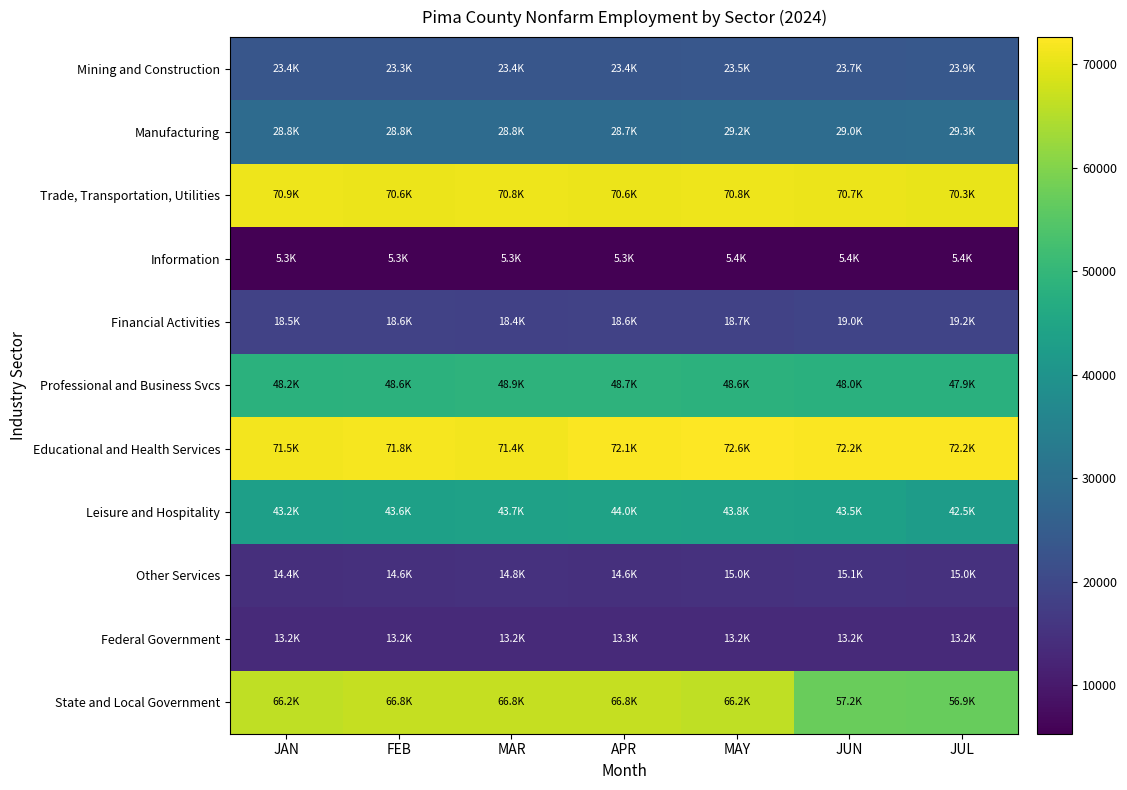

Which series has the largest total across all categories?

Educational and Health Services